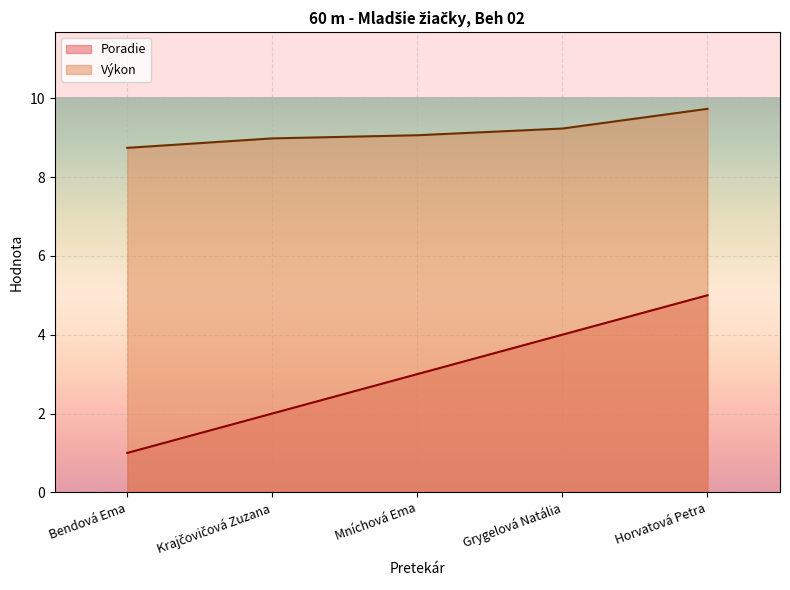

At which category is the sum across all series the highest?

Horvatová Petra